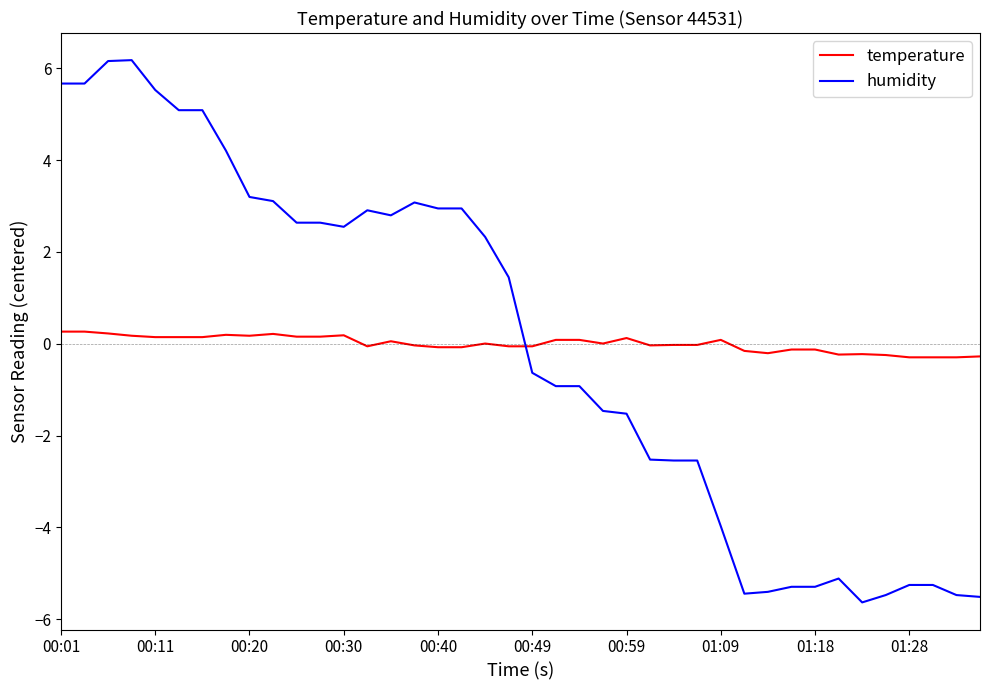

What is the highest value of the temperature series?

0.3